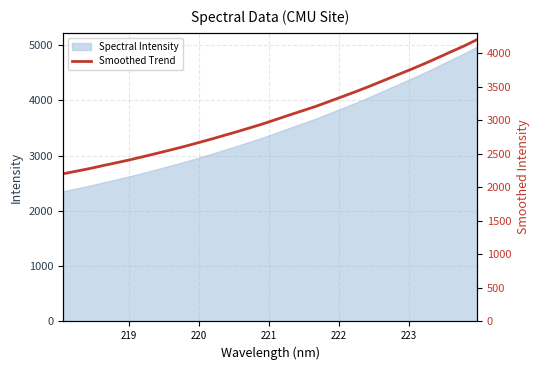

What is the lowest value of the Spectral Intensity series?

2354.9